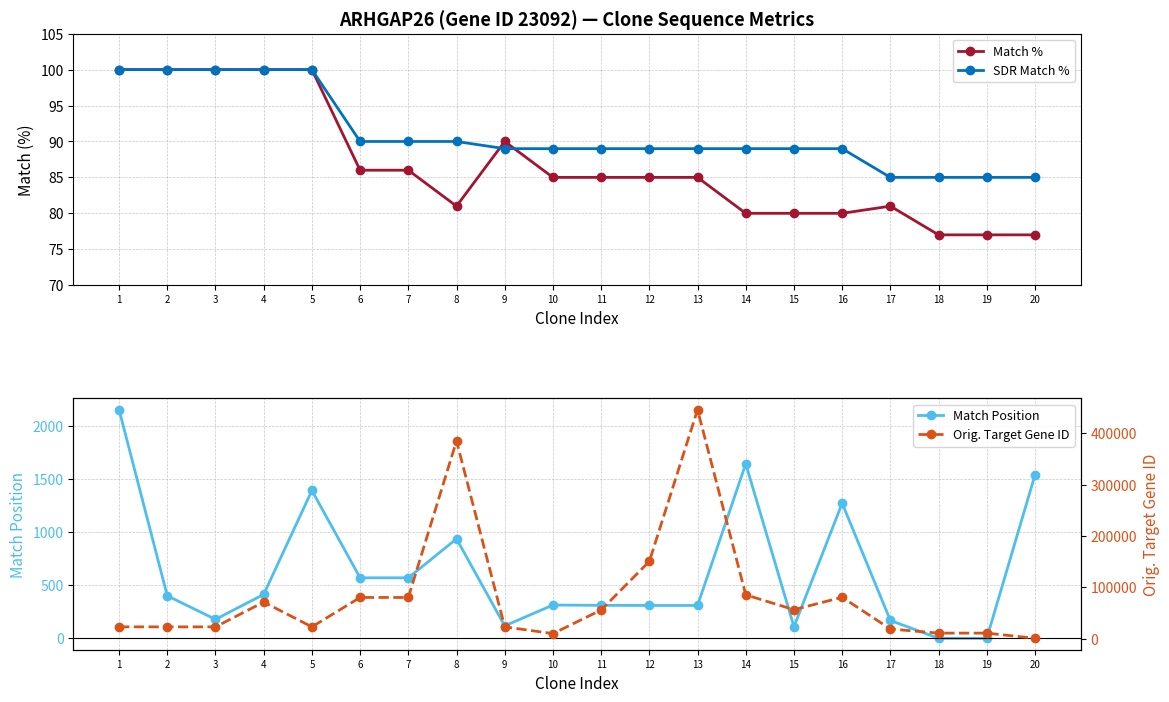

Where is SDR Match % nearest to the value 92?

6